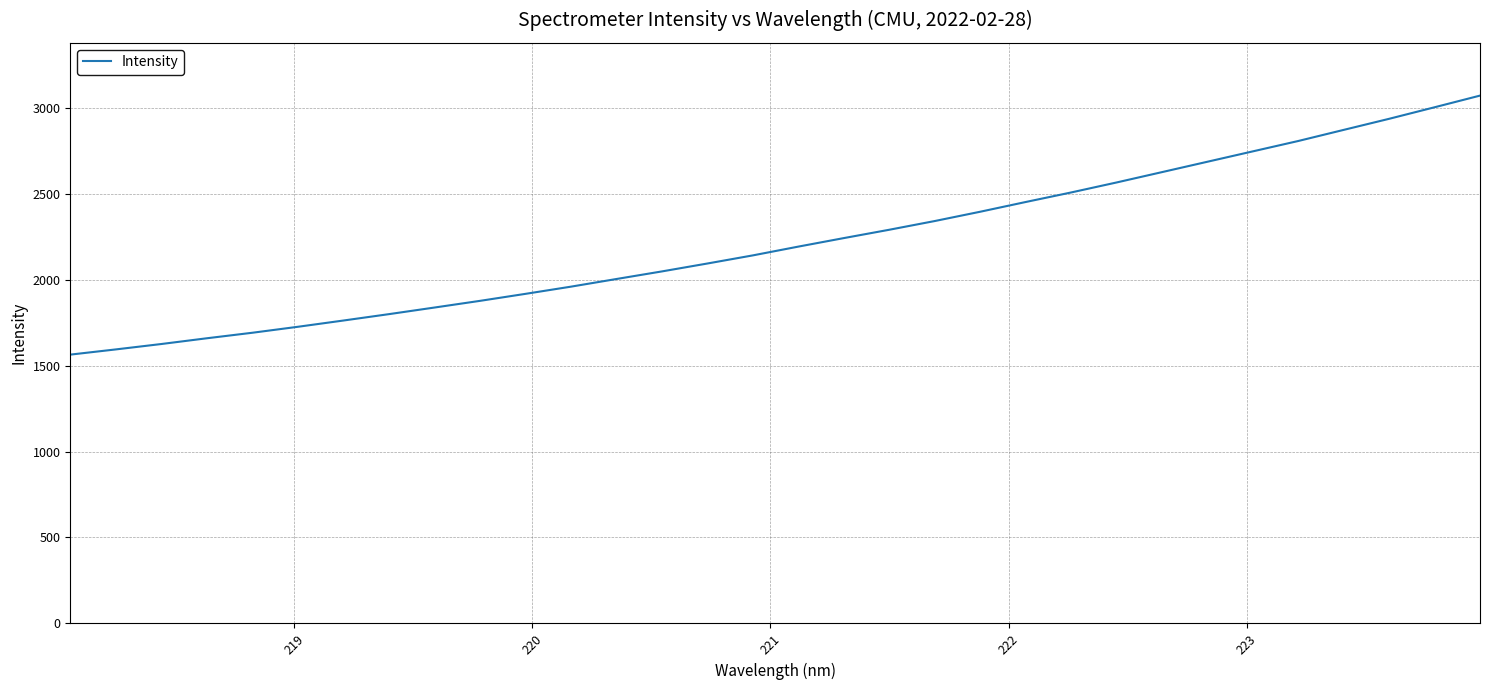

Reading right to left, list all the values displayed in this chart.

3070.2	3002.4	2935.3	2870.9	2806.3	2746.0	2685.6	2625.2	2564.9	2506.8	2451.3	2394.7	2340.6	2290.0	2241.4	2191.9	2140.9	2093.6	2047.6	2003.5	1959.0	1917.1	1876.4	1837.5	1799.1	1762.0	1725.6	1690.9	1658.8	1625.3	1594.0	1563.7